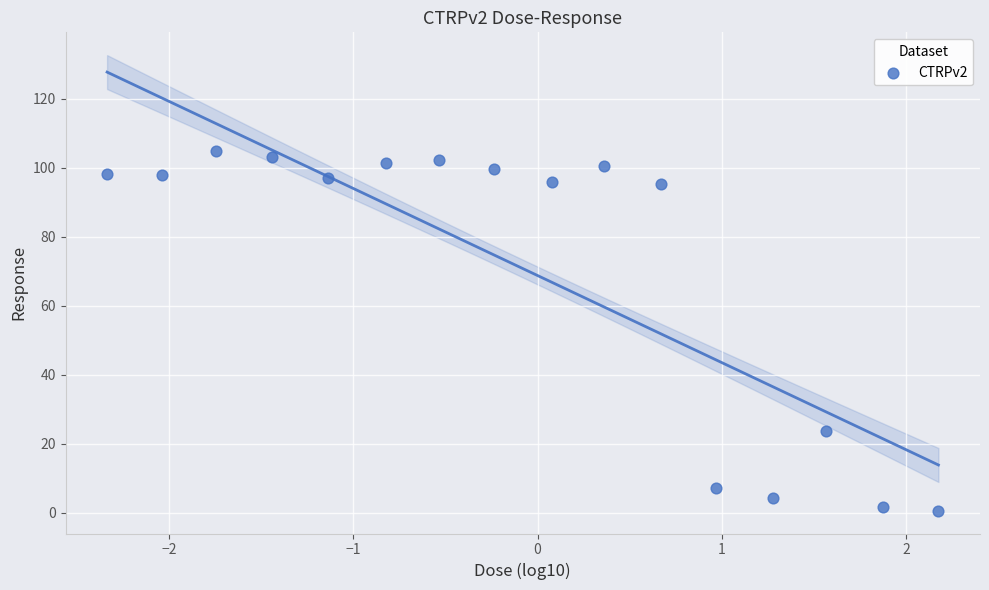

What Y value in the scatter plot is closest to 52?

23.8